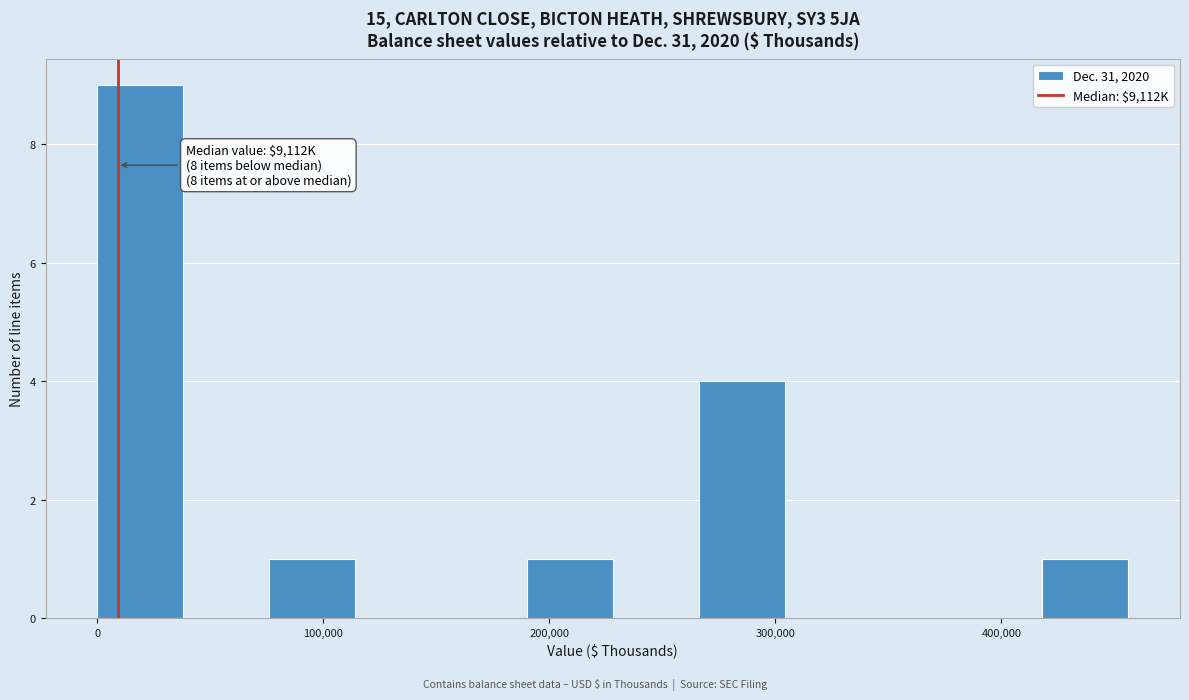

Read against the x-axis, roughly where is the centre of the tallest bar?

20000